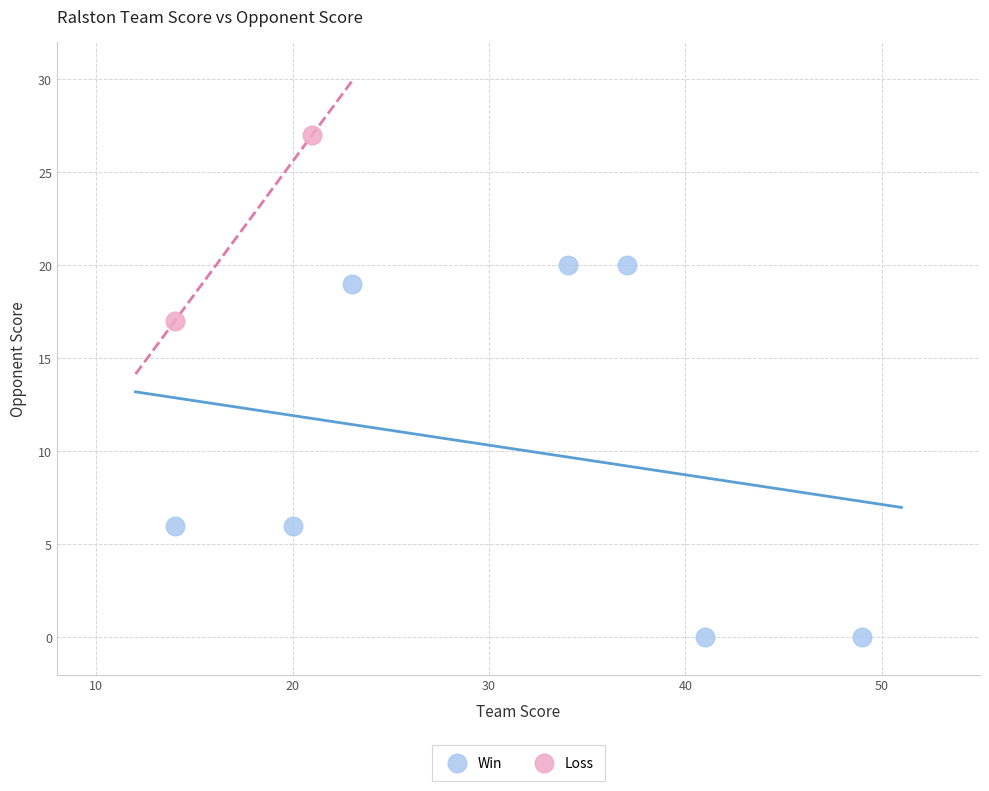

What are all the series names shown in the legend?

Win, Loss